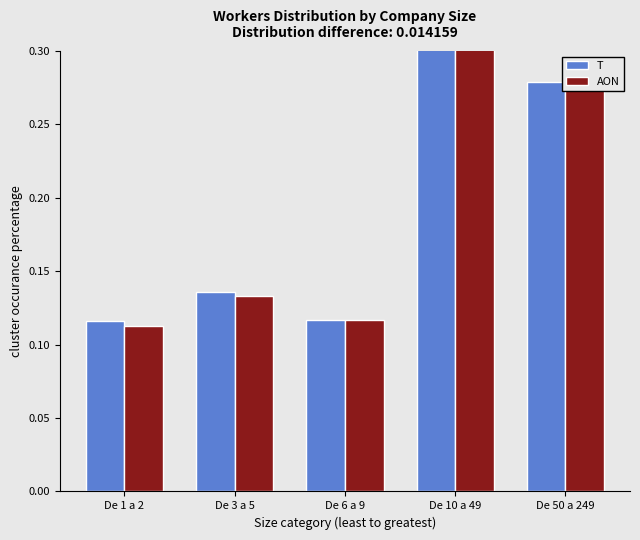

List the series in order of their peak value, lowest first.

T, AON